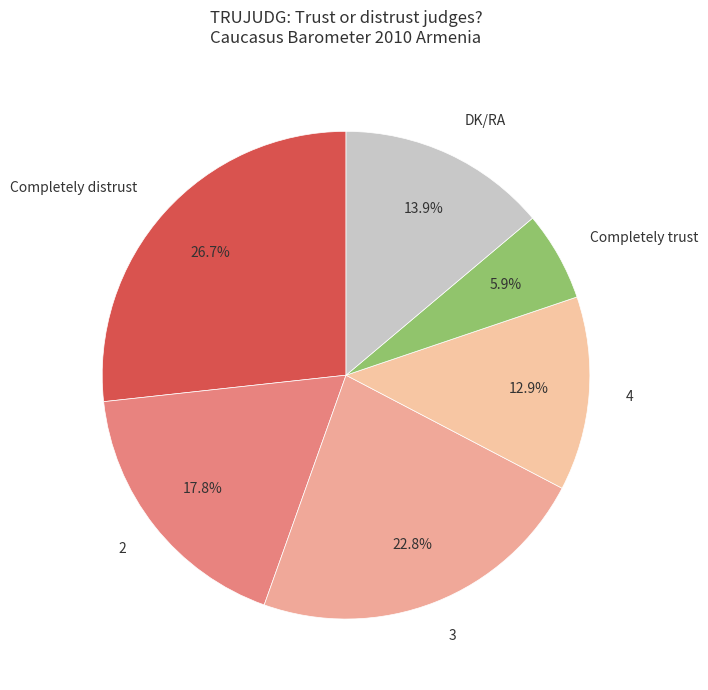

What percentage is NOT represented by DK/RA?

86.1%